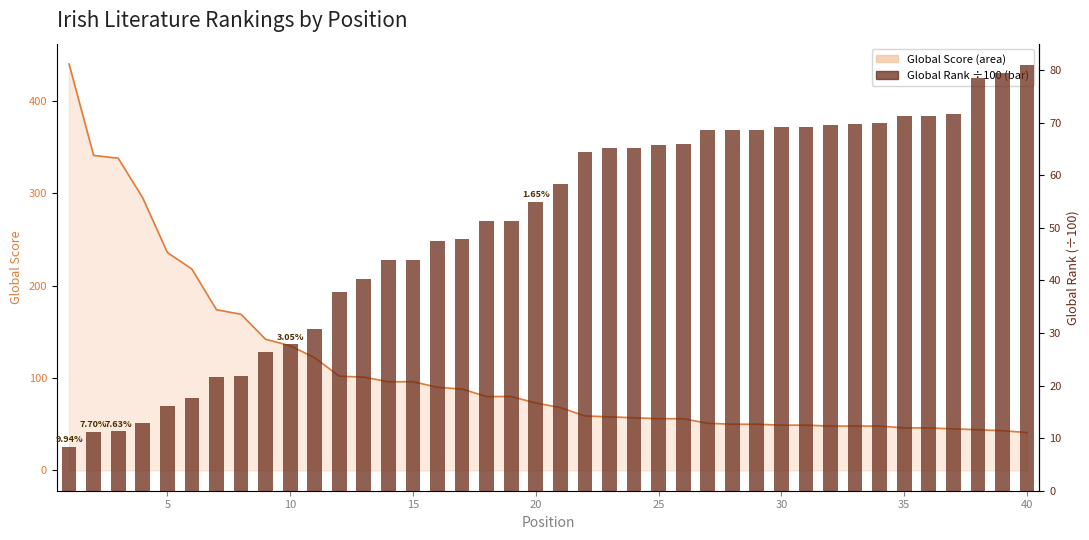

What is the value of the 1st bar from the left?

8.4